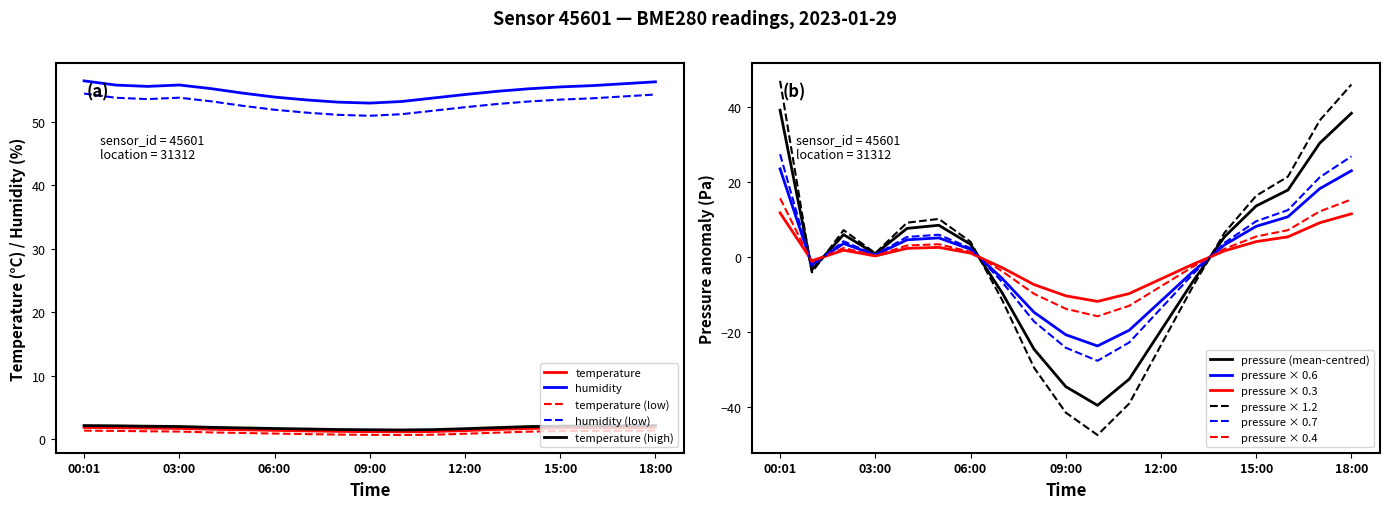

Between 17:00 and 11:00, which is larger?

17:00